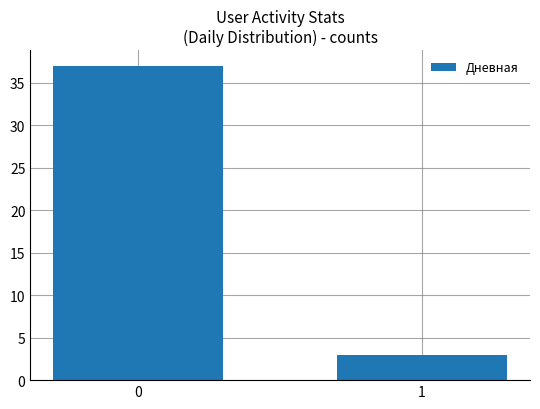

List the labels in order of value, smallest first.

1, 0